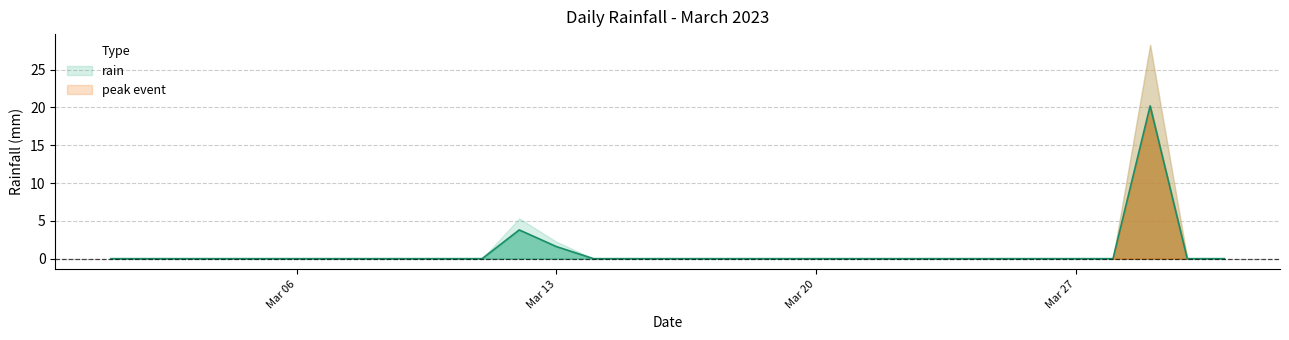

The value at 2023-03-09 is 0.0. True or false?

True